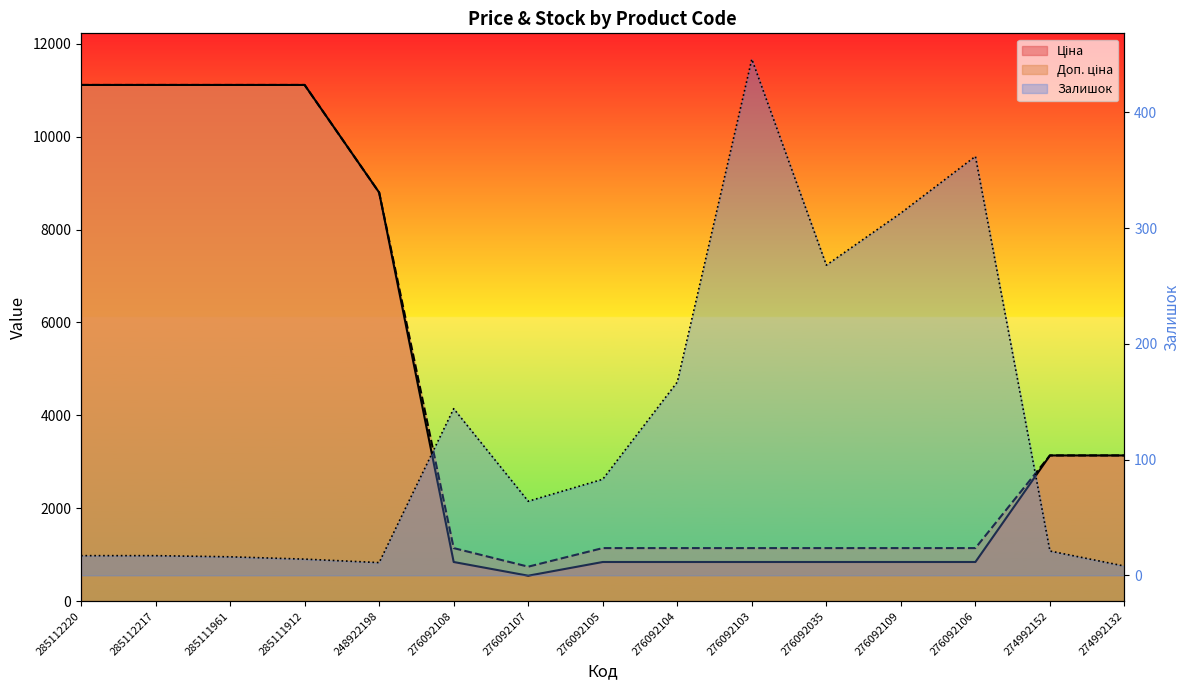

Where does the Залишок series first go above 64?

276092108